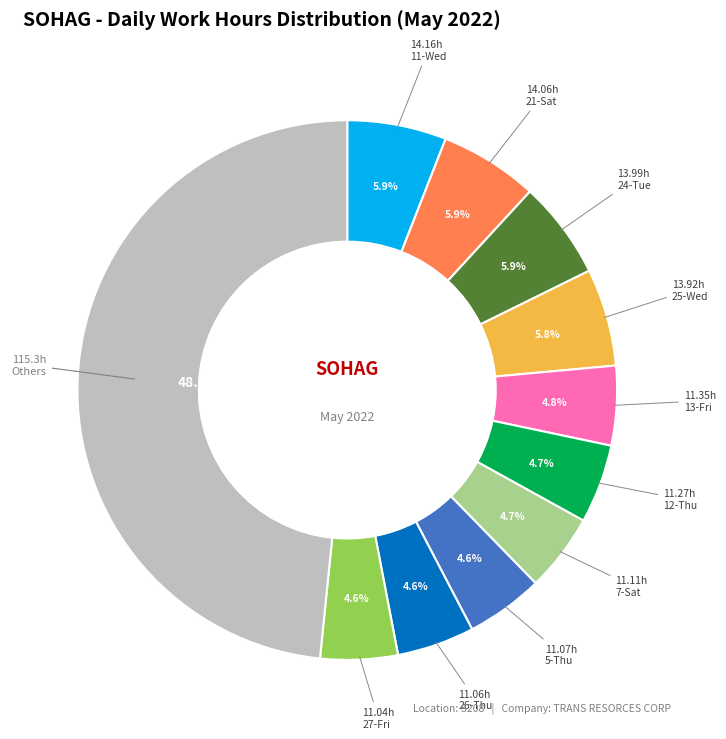

Do 11-Wed and 25-Wed together represent more than half of the pie?

No